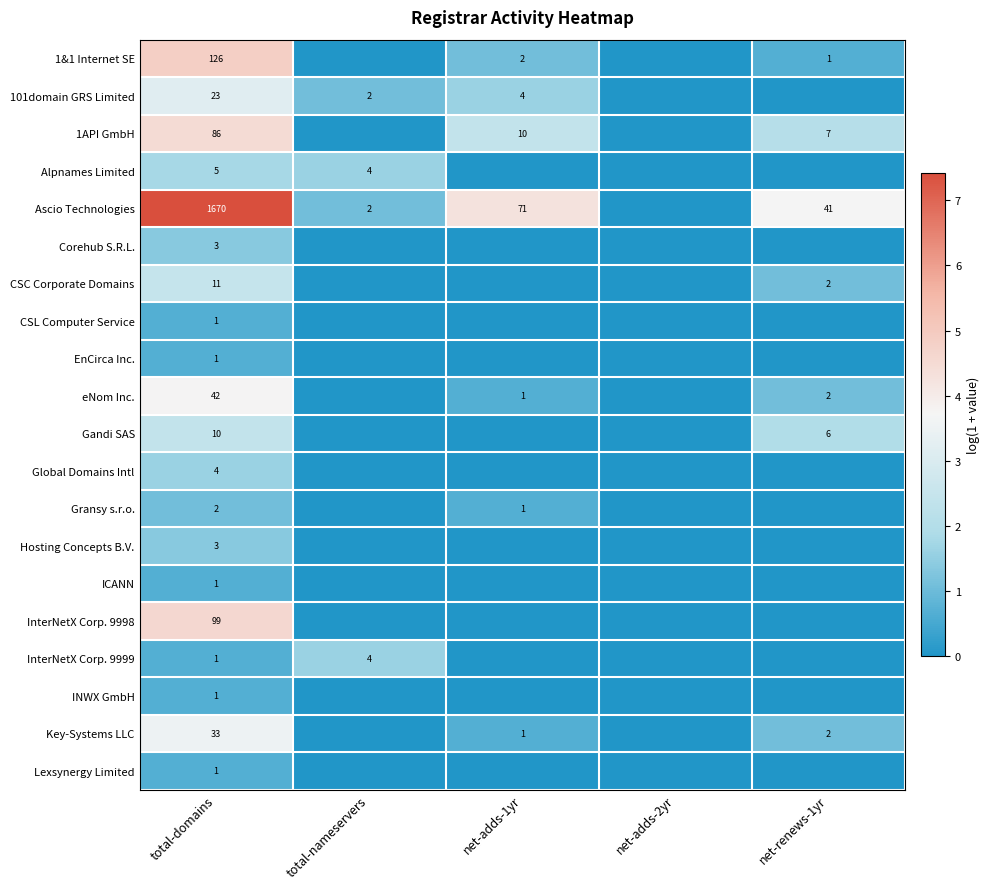

The value of Gransy s.r.o. at total-domains is 2. True or false?

True